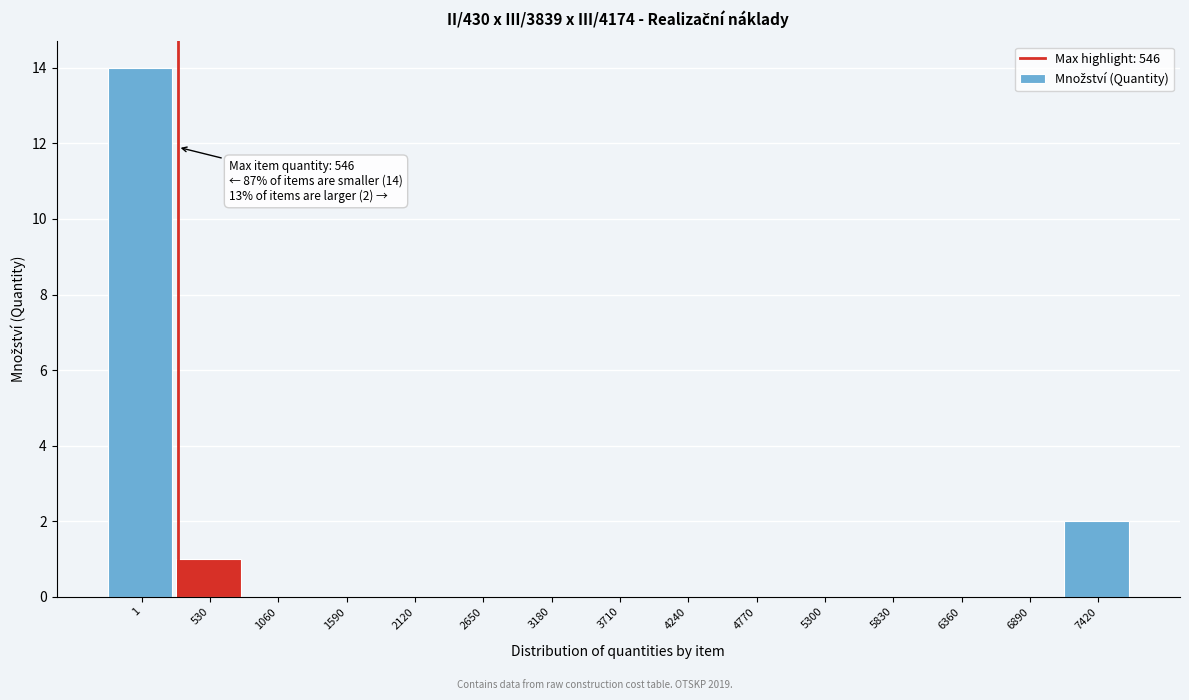

Reading left to right, transcribe all the data shown in this chart.

1=14	530=1	1060=0	1590=0	2120=0	2650=0	3180=0	3710=0	4240=0	4770=0	5300=0	5830=0	6360=0	6890=0	7420=2